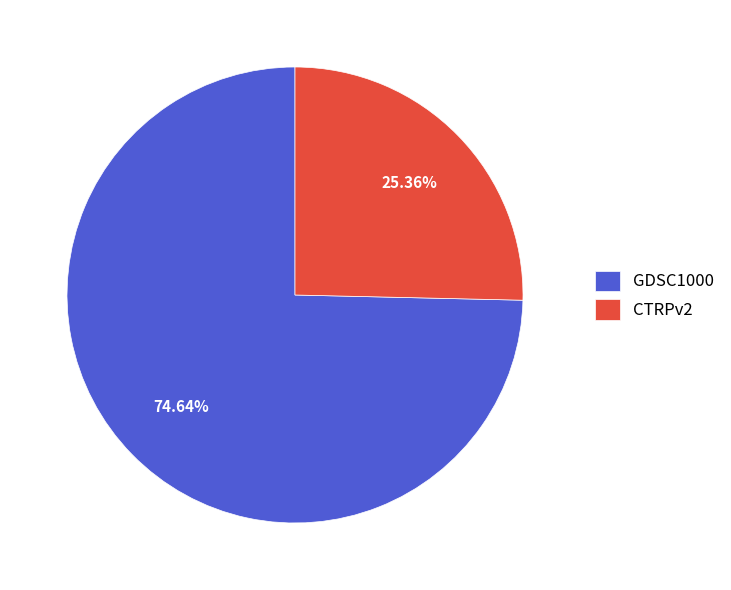

To the nearest percent, what percentage of the pie is CTRPv2?

25%